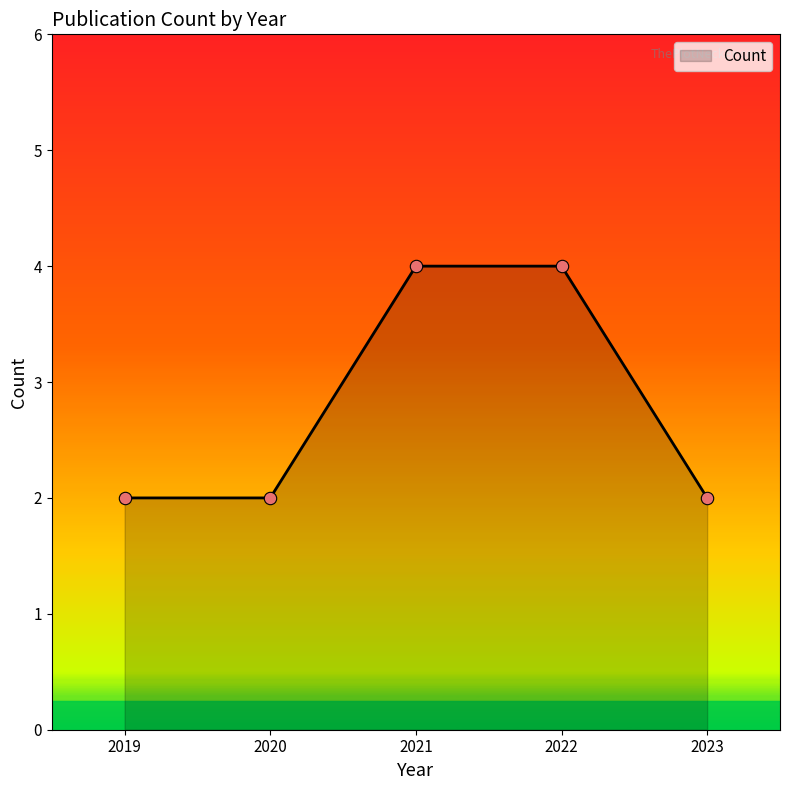

What is the change in value from 2021 to 2023?

-2